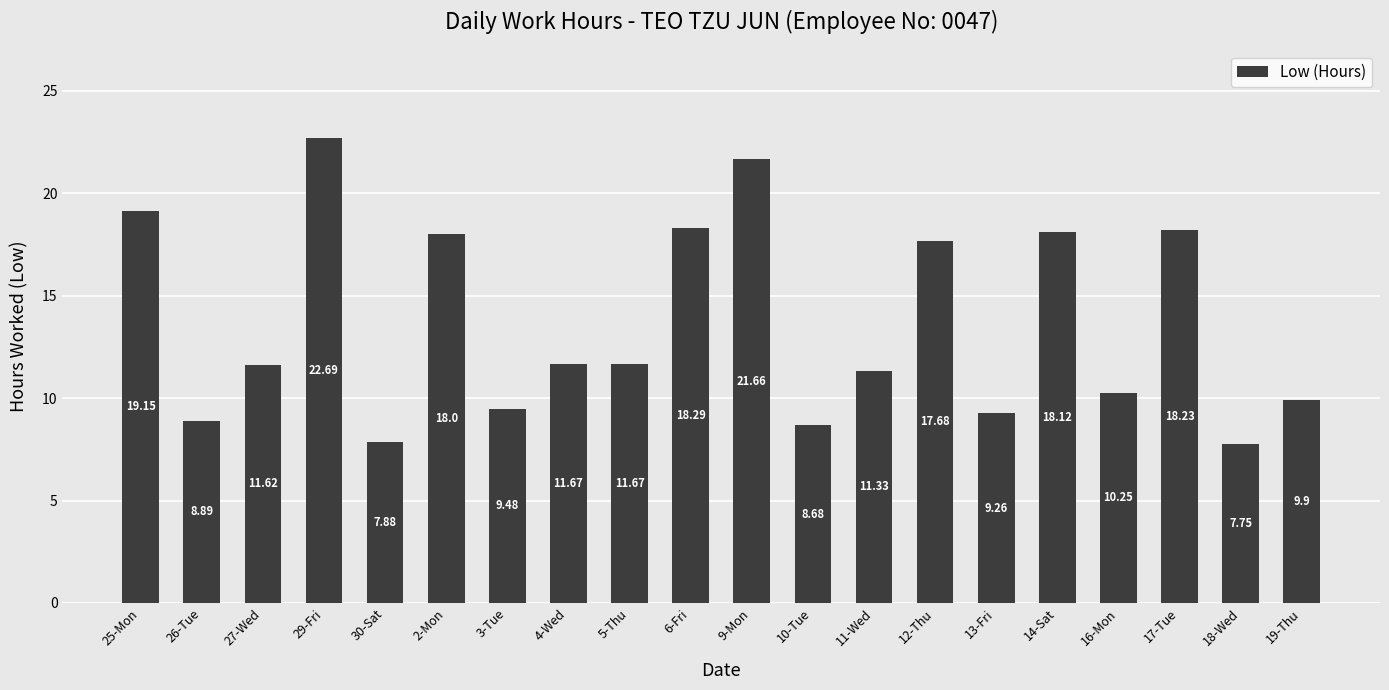

Is it true that the value at 26-Tue is 15.2?

False